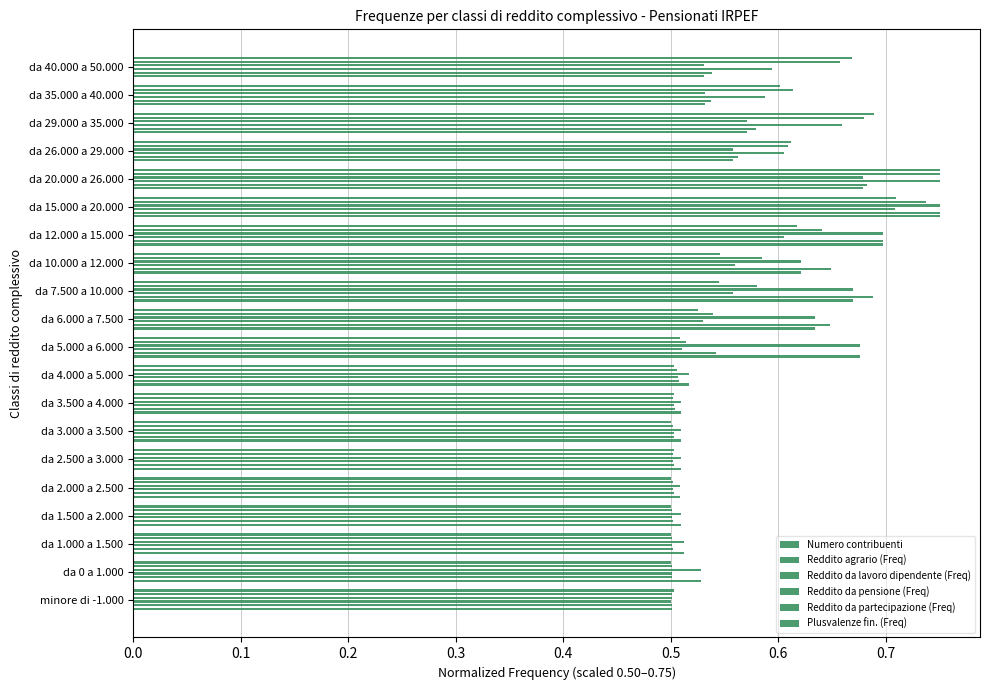

Count the number of categories in the chart.

20